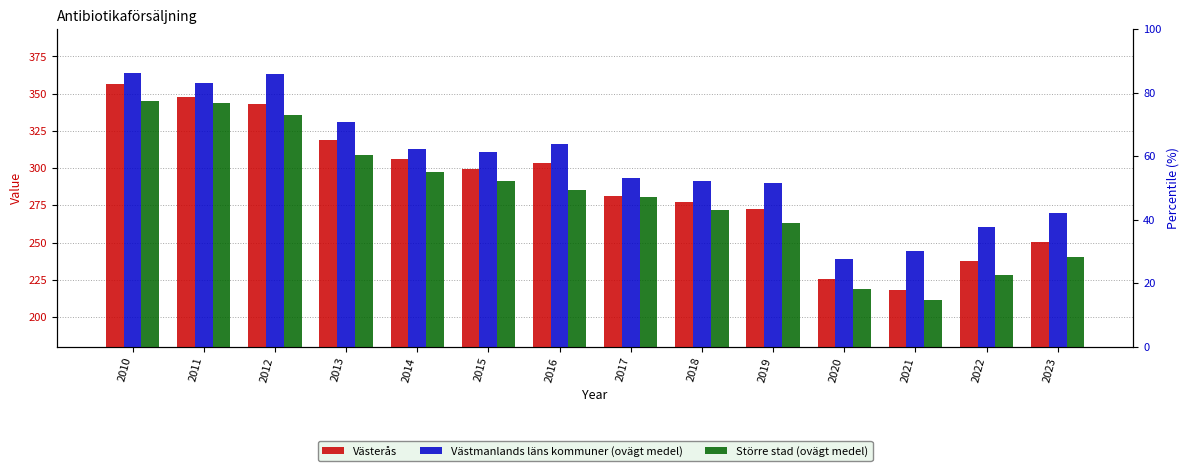

Rank the series by their average value, from highest to lowest.

Västmanlands läns kommuner (ovägt medel), Västerås, Större stad (ovägt medel)